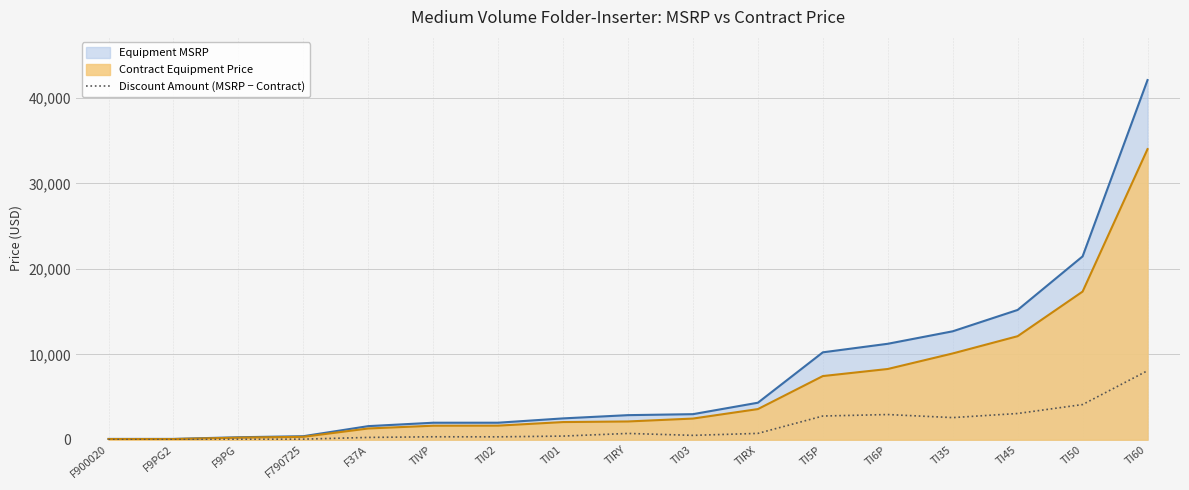

What is the minimum value shown in the chart?

17.0